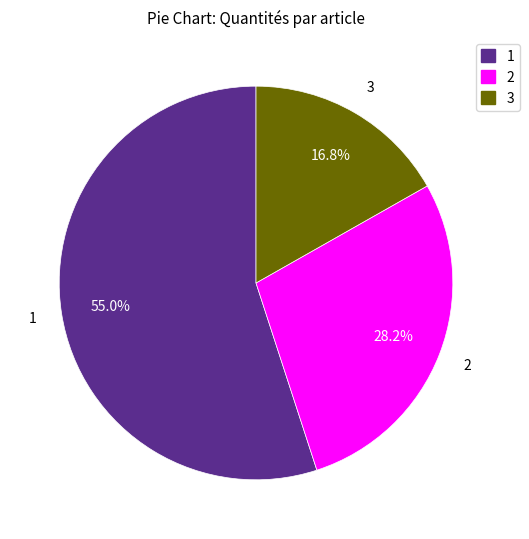

Is there a majority slice in this chart?

Yes